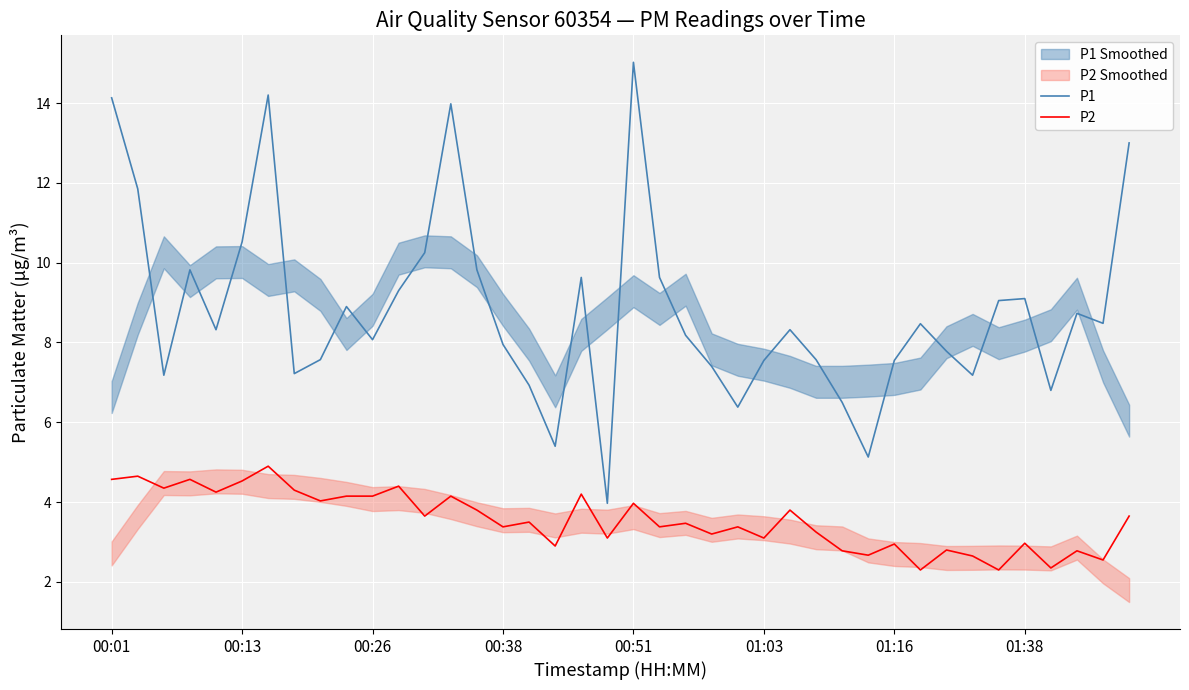

Rank the series by their maximum value, from lowest to highest.

P2, P1